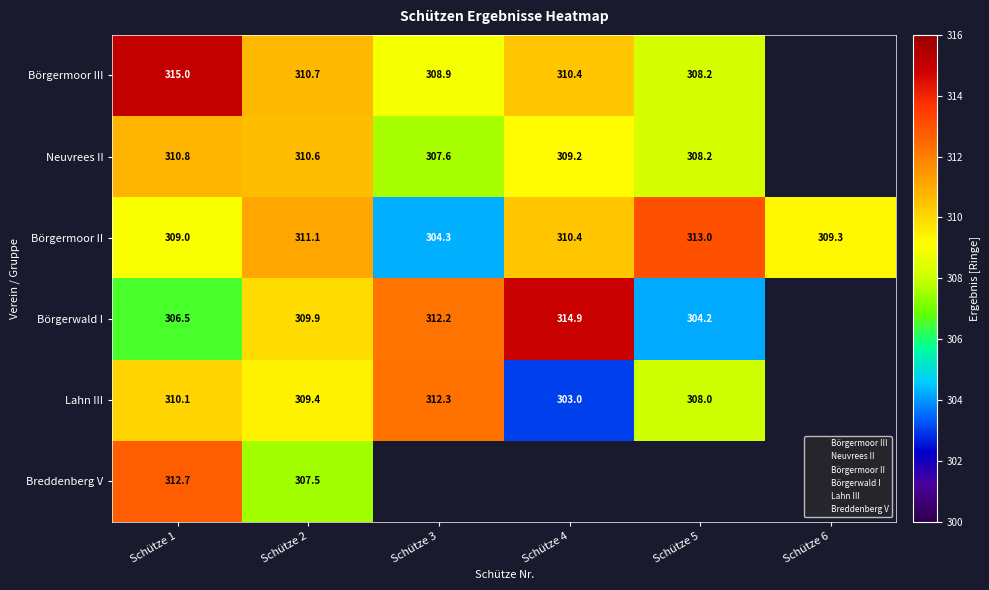

How many distinct data groups are displayed?

6